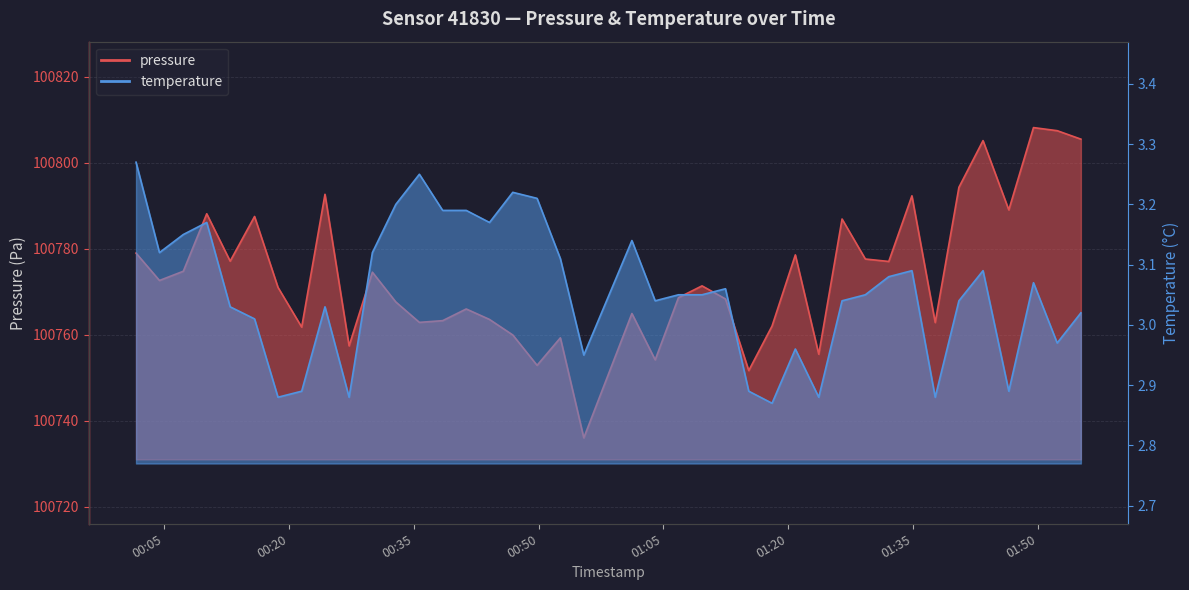

Where is the first local minimum for temperature?

00:20